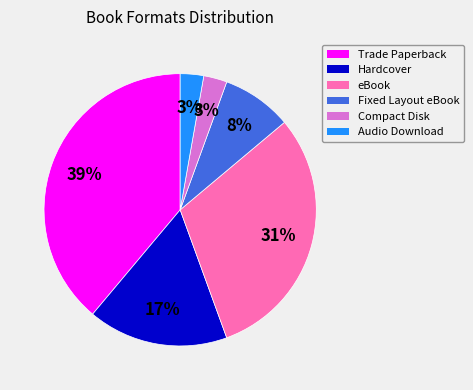

What is the largest slice in the pie chart?

Trade Paperback